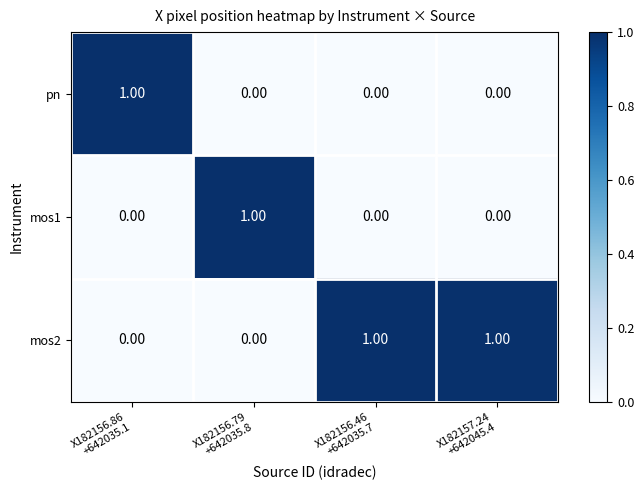

At how many categories does at least one series exceed 0?

4